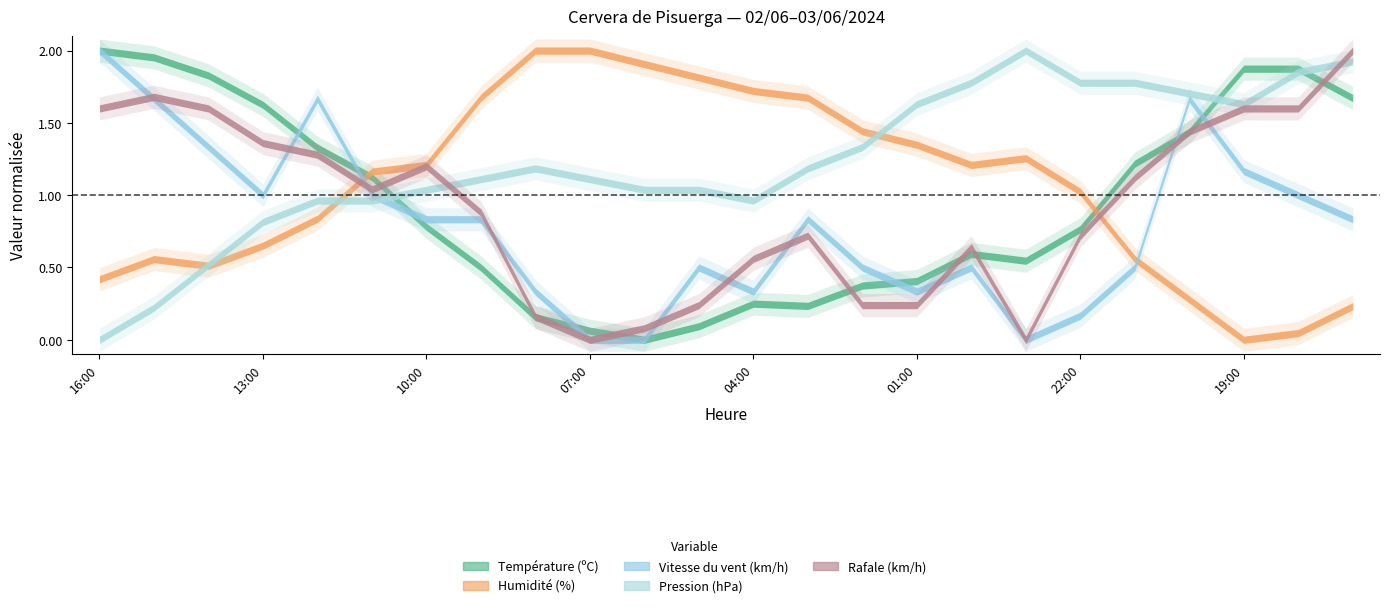

What is the sum of the Rafale (km/h) values at 10:00 and 18:00?

51.0